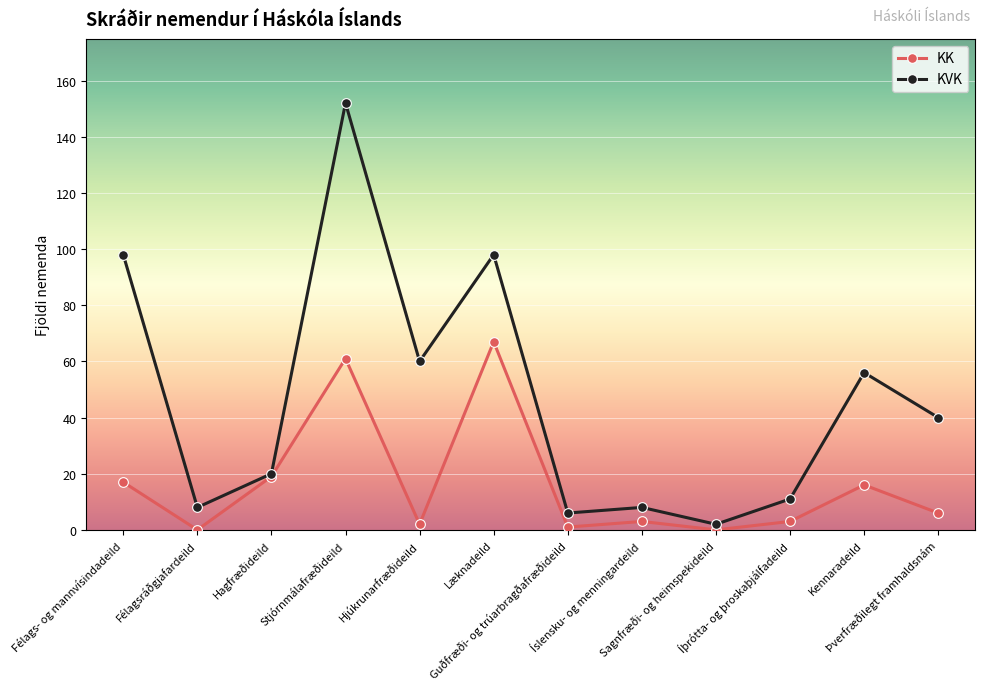

What is the total value across all series at Sagnfræði- og heimspekideild?

2